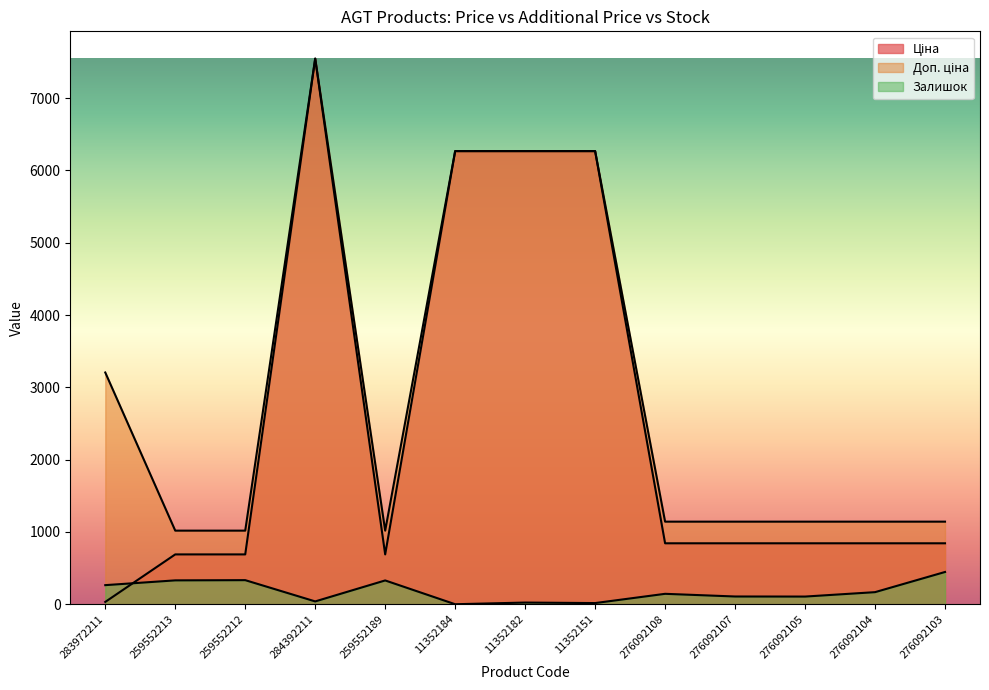

How many positive values does the Залишок series have?

12